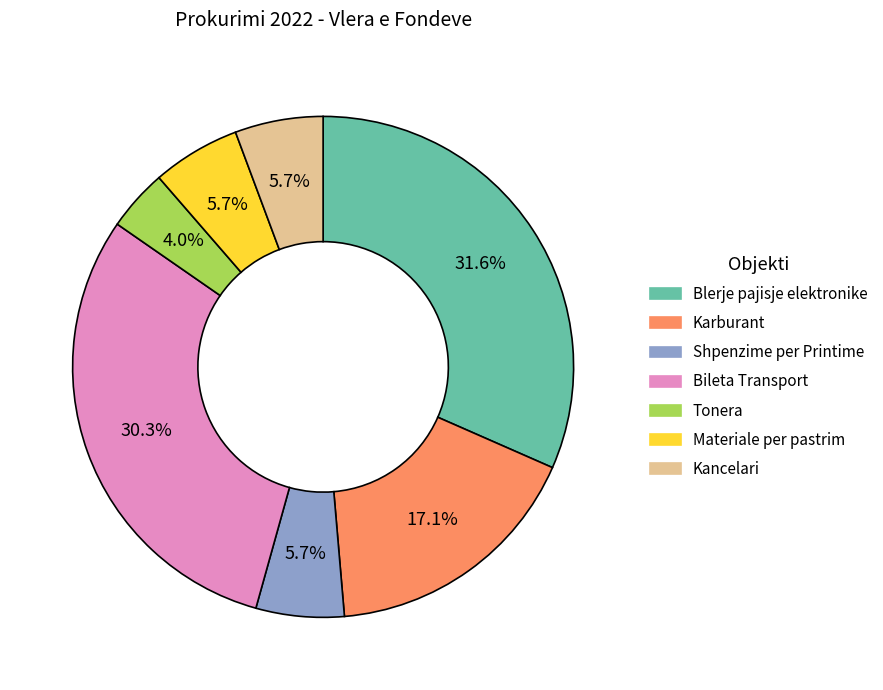

What percentage is NOT represented by Shpenzime per Printime?

94.3%